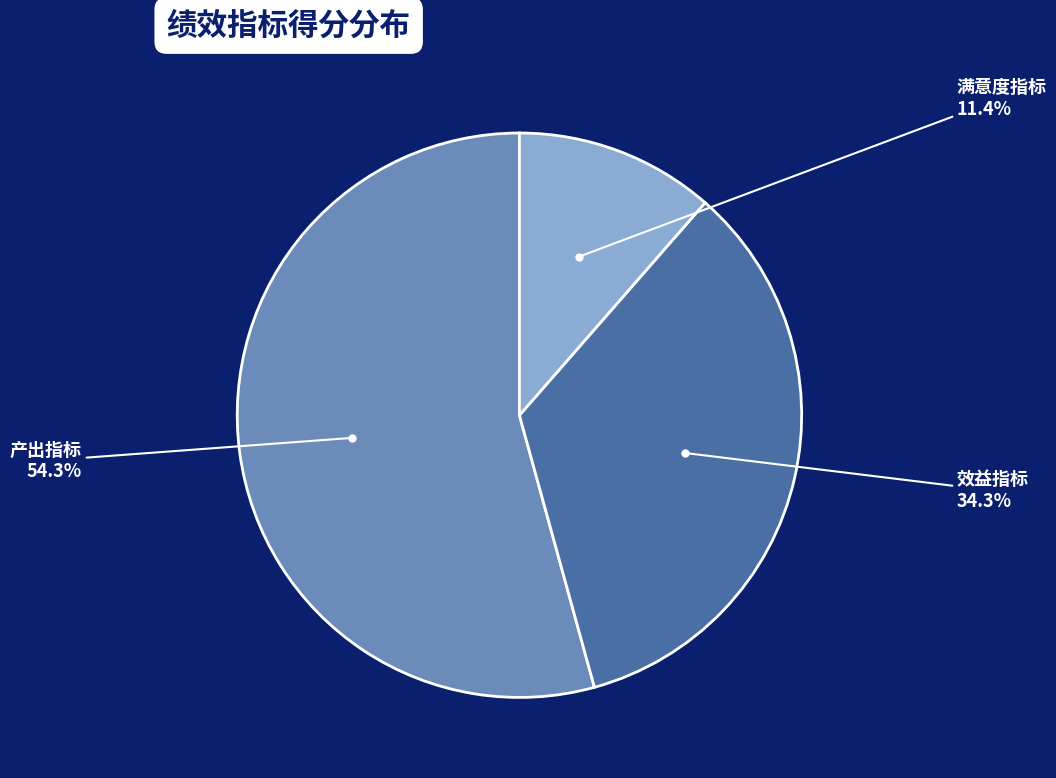

Count the number of slices in the pie.

3